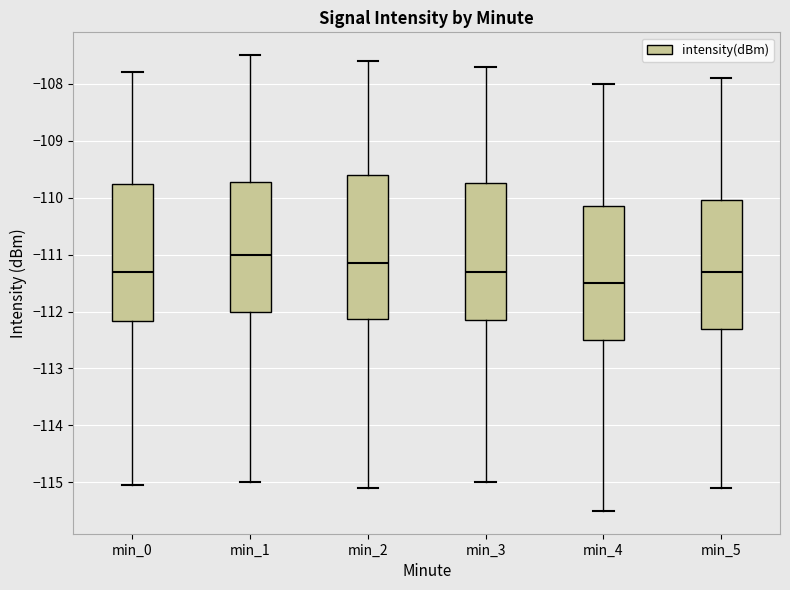

Reading left to right, read every box against the y-axis: the position of its median line, the range the box covers, and the ends of its whiskers. The values are not printed on the chart, so give them approximately, as read against the axis.

min_0: median -111.3, box -112.2 to -109.8, whiskers -115.0 to -107.8
min_1: median -111.0, box -112.0 to -109.7, whiskers -115.0 to -107.5
min_2: median -111.1, box -112.1 to -109.6, whiskers -115.1 to -107.6
min_3: median -111.3, box -112.1 to -109.7, whiskers -115.0 to -107.7
min_4: median -111.5, box -112.5 to -110.1, whiskers -115.5 to -108.0
min_5: median -111.3, box -112.3 to -110.0, whiskers -115.1 to -107.9